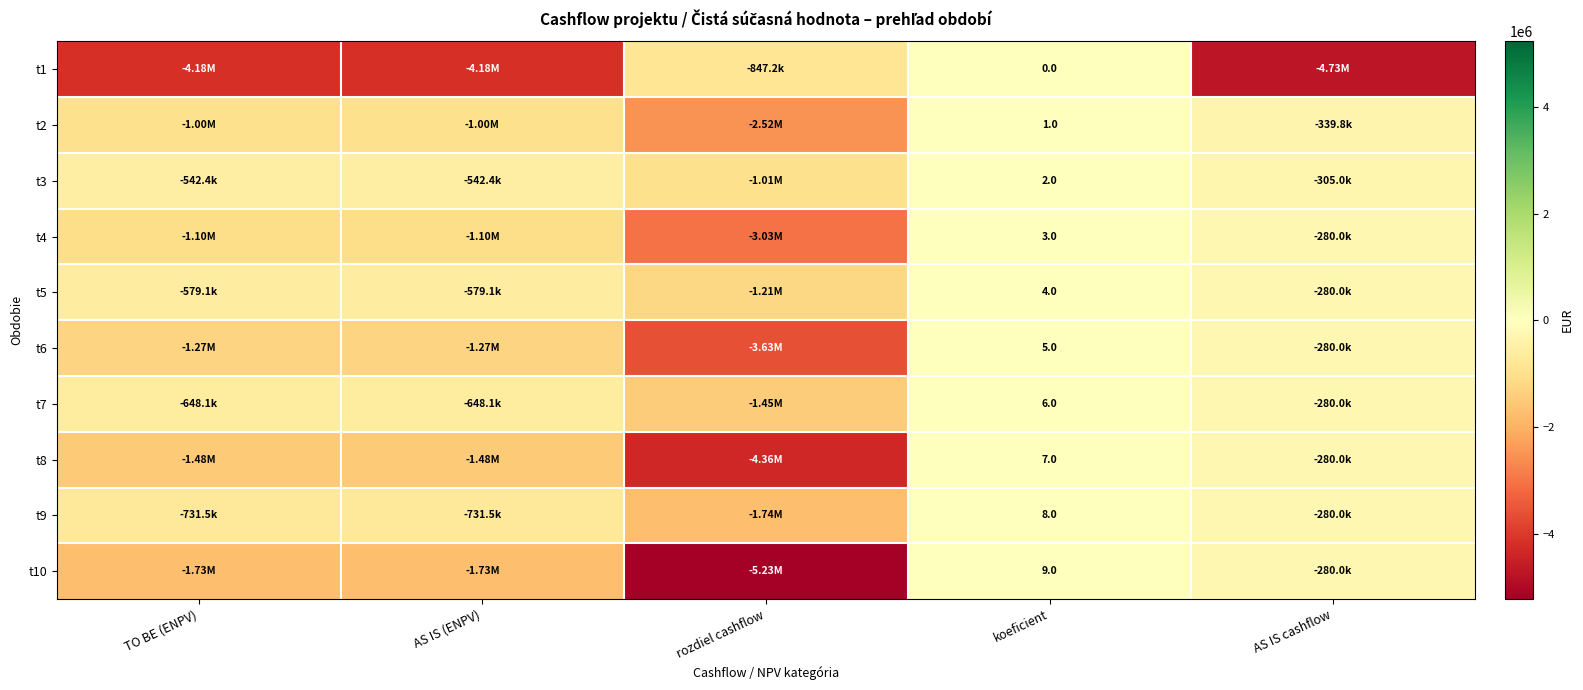

Which series changed the most between TO BE (ENPV) and AS IS cashflow?

t10